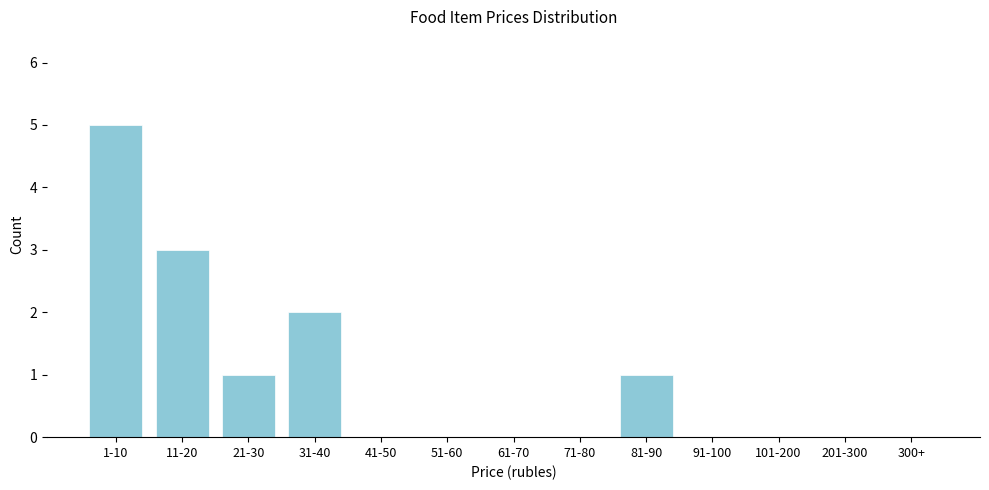

Reading left to right, list all the values displayed in this chart.

1-10=5	11-20=3	21-30=1	31-40=2	41-50=0	51-60=0	61-70=0	71-80=0	81-90=1	91-100=0	101-200=0	201-300=0	300+=0